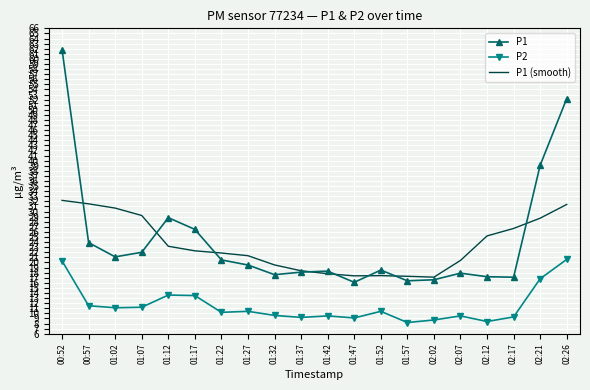

What is the minimum value shown in the chart?

8.2